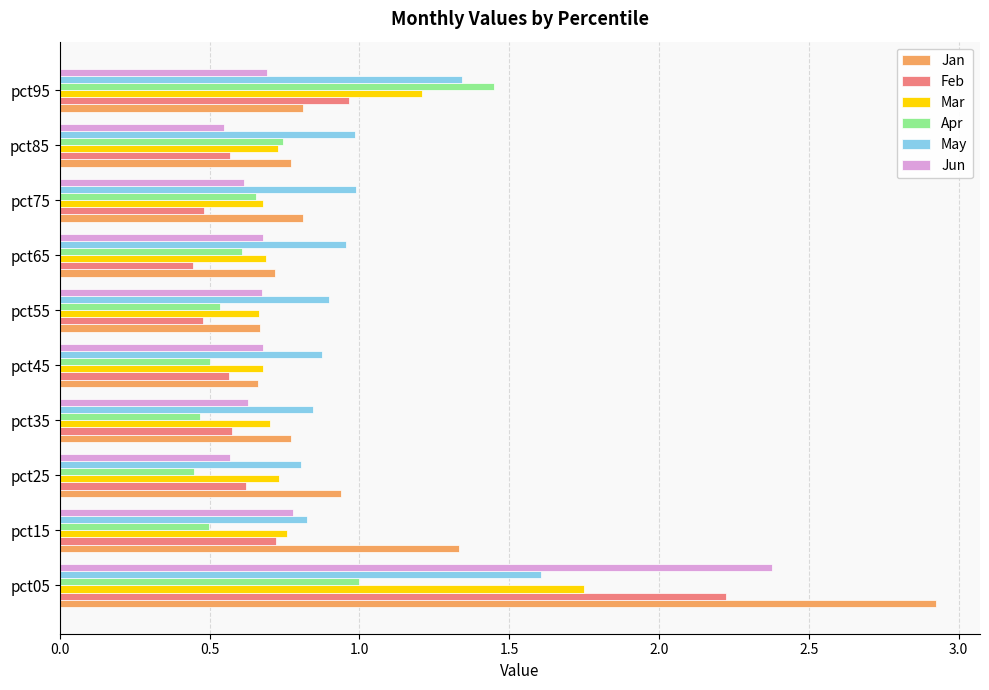

Which series has the widest spread of values?

Jan